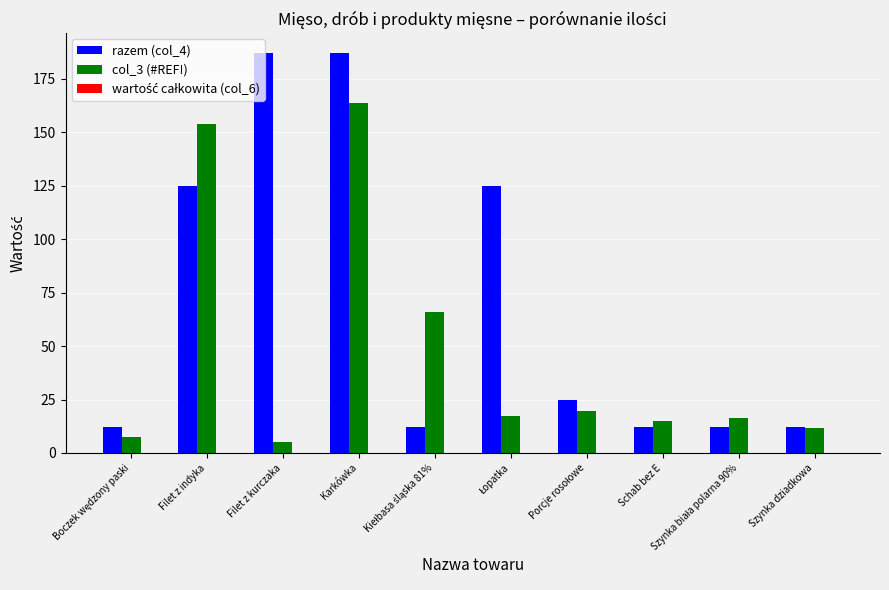

What is the difference between the highest and lowest values at Filet z indyka?

28.7